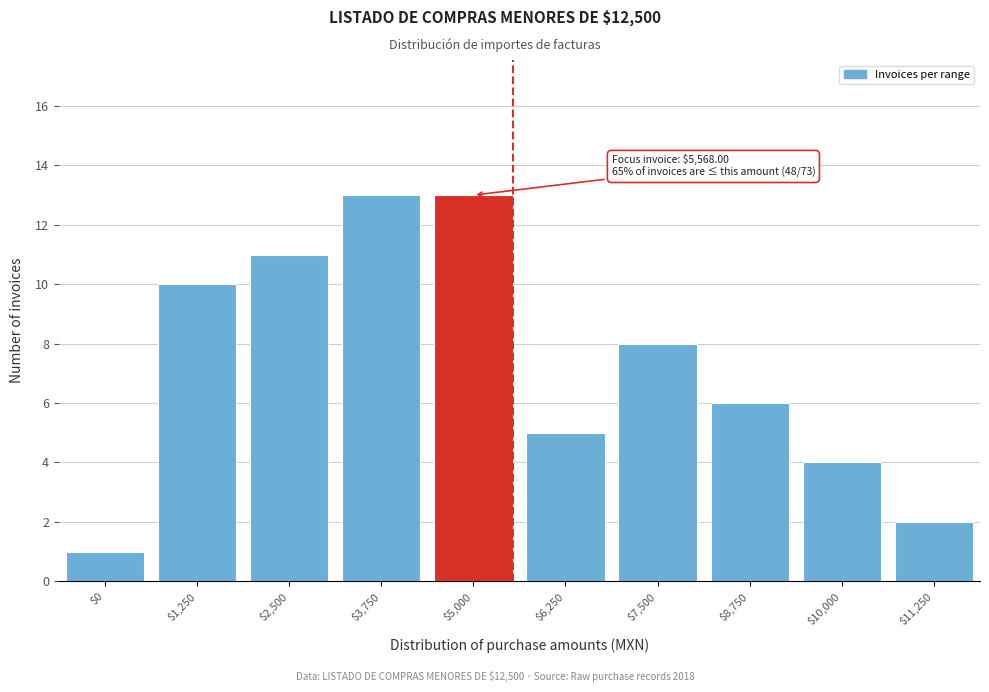

Reading left to right, list all the values displayed in this chart.

1	10	11	13	13	5	8	6	4	2